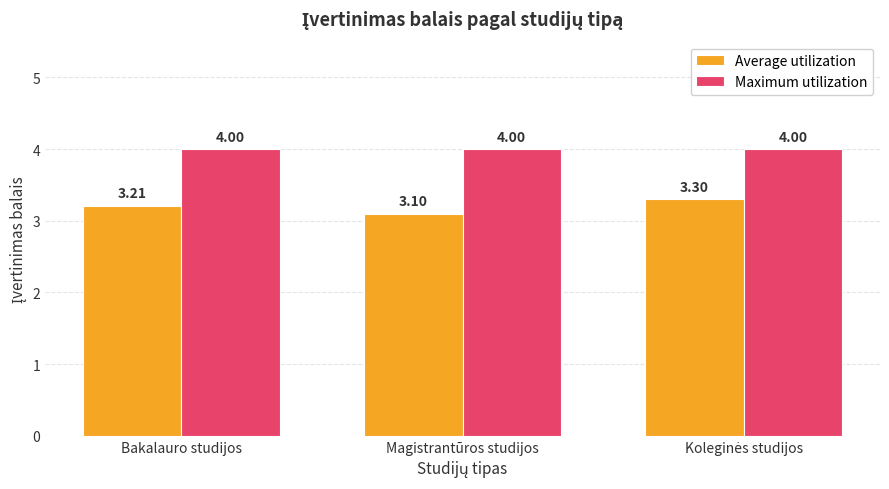

How many data points does each series have?

3